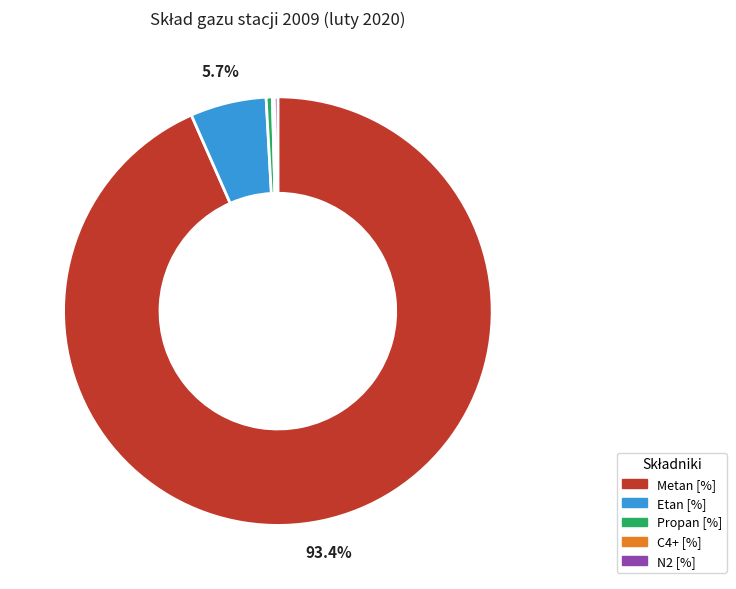

Does any single category account for the majority?

Yes